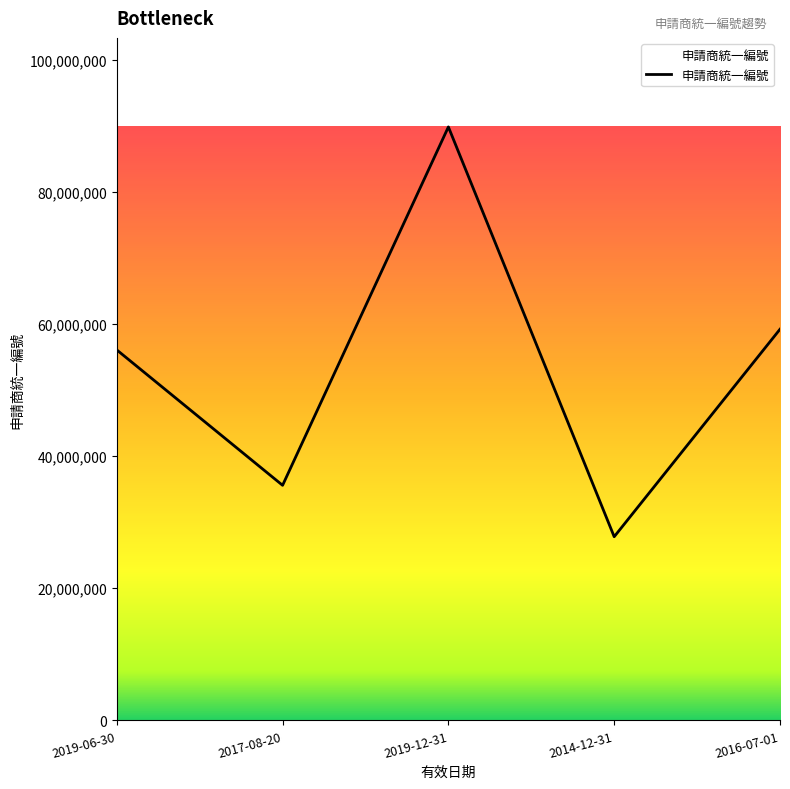

True or false: the data has more than 2 interior local peaks.

False